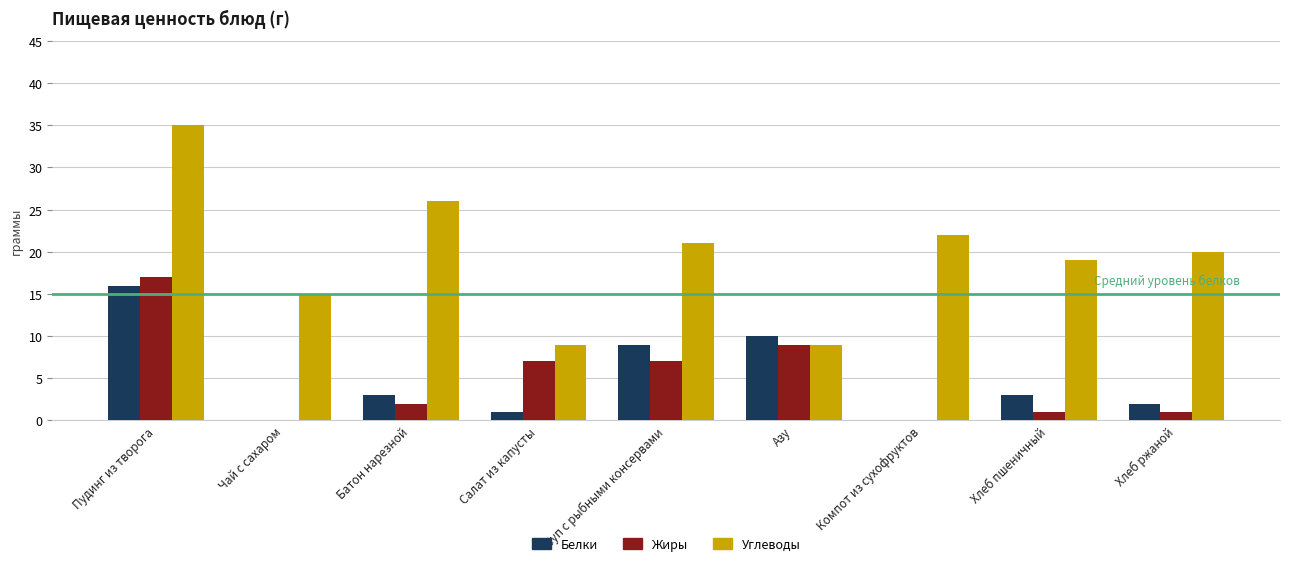

At which category does the chart reach its peak across all series?

Пудинг из творога